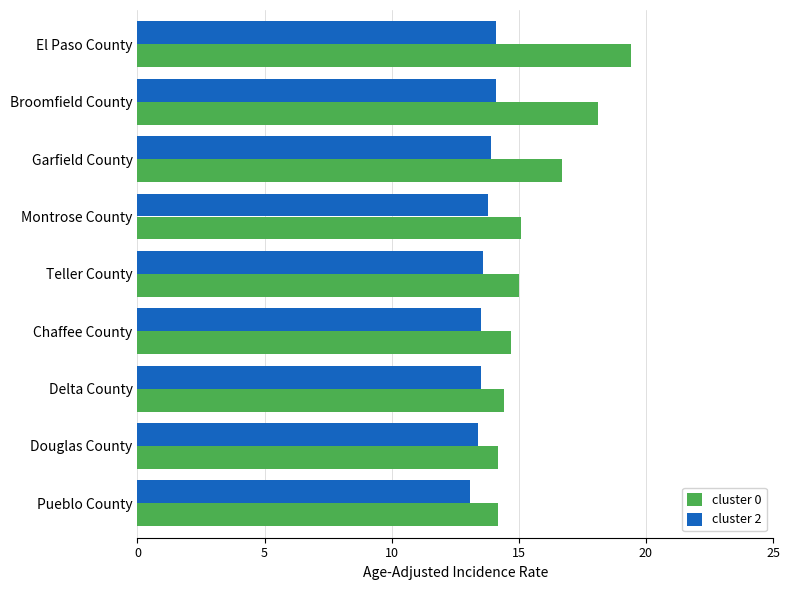

List the series in order of their peak value, lowest first.

cluster 2, cluster 0